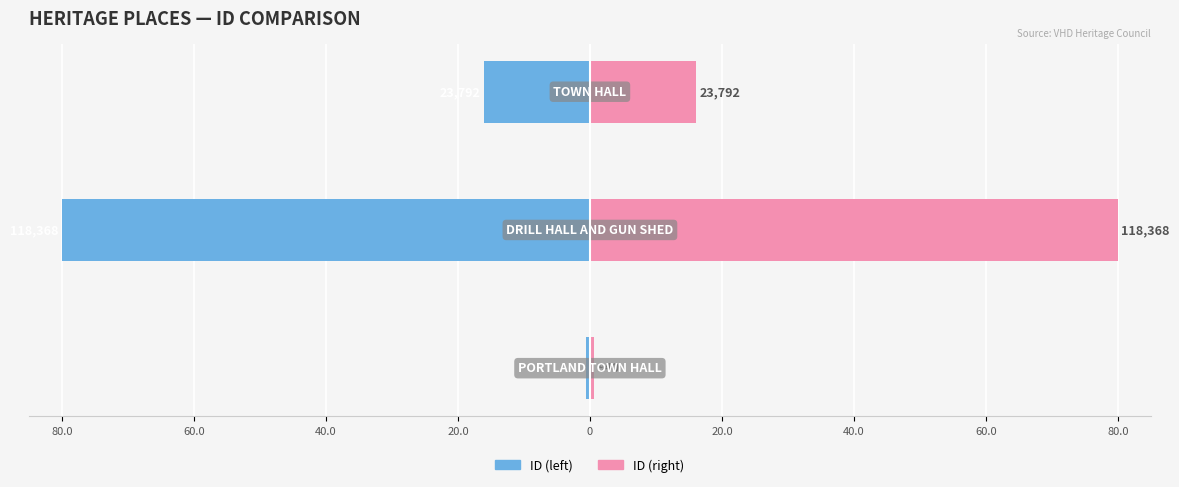

Between 40.0 and 60.0, which is larger?

40.0